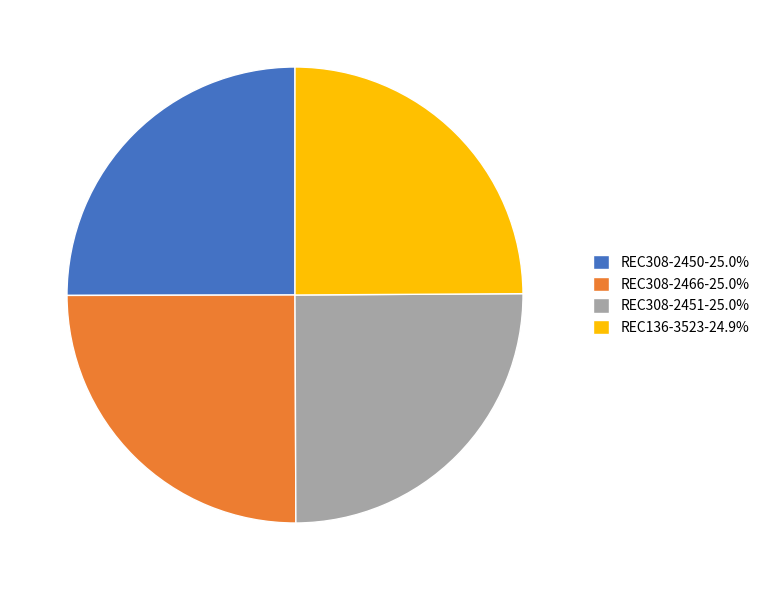

Approximately how many times larger is the value at REC308-2451-25.0% compared to REC308-2450-25.0%?

1.0